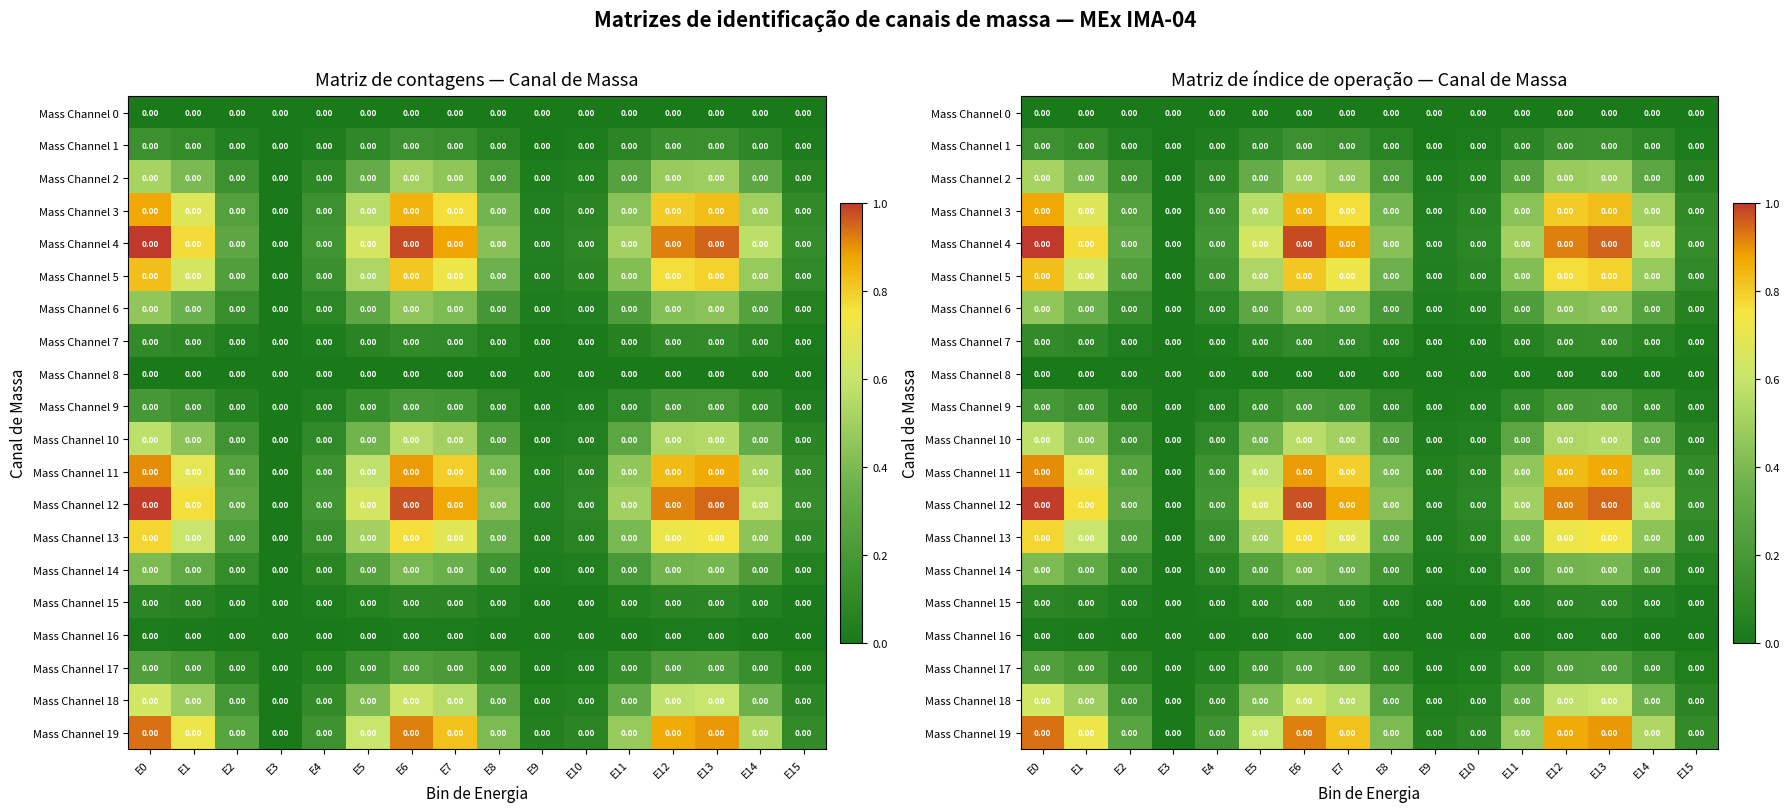

What is the difference between the Mass Channel 10 values at E10 and E7?

0.5